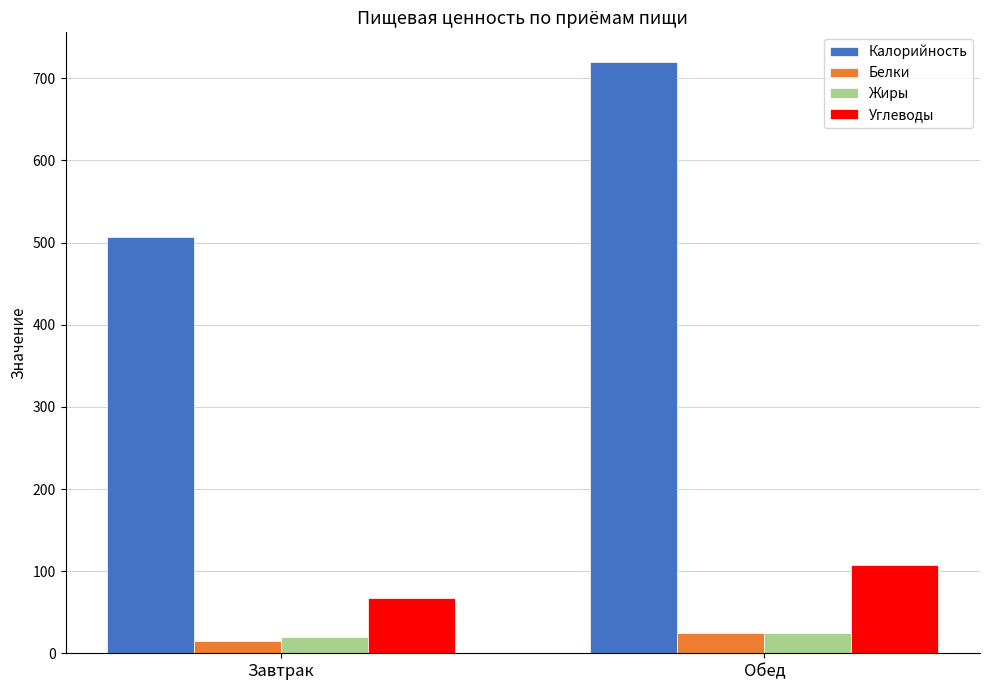

What is the greatest value displayed?

720.0